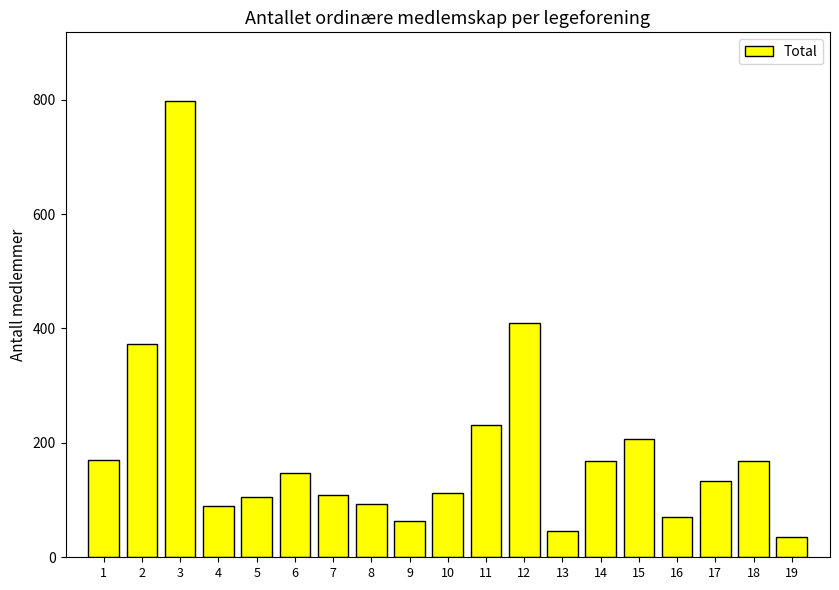

What is the value of the 3rd bar from the left?

798